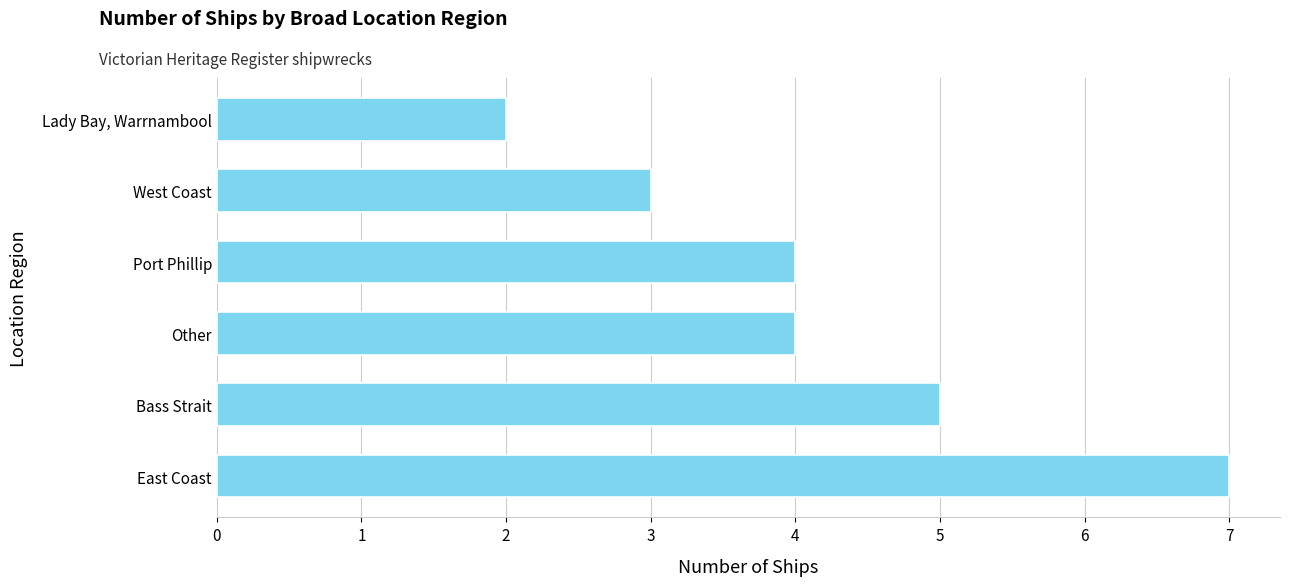

The value at East Coast is 3. True or false?

False